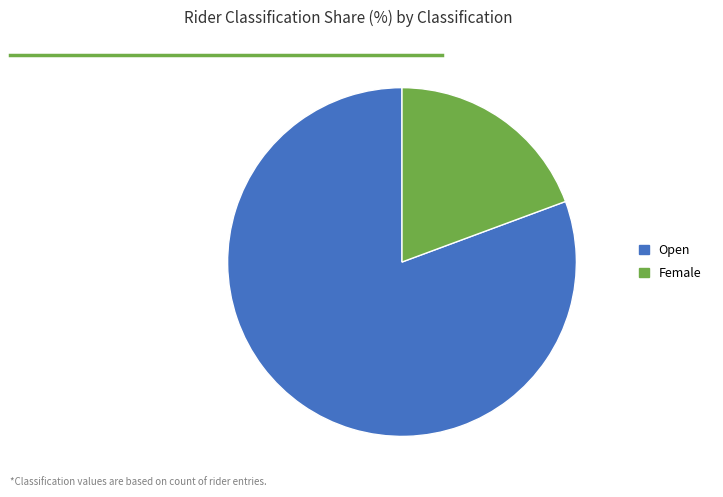

True or false: Open accounts for 81% of the total.

True